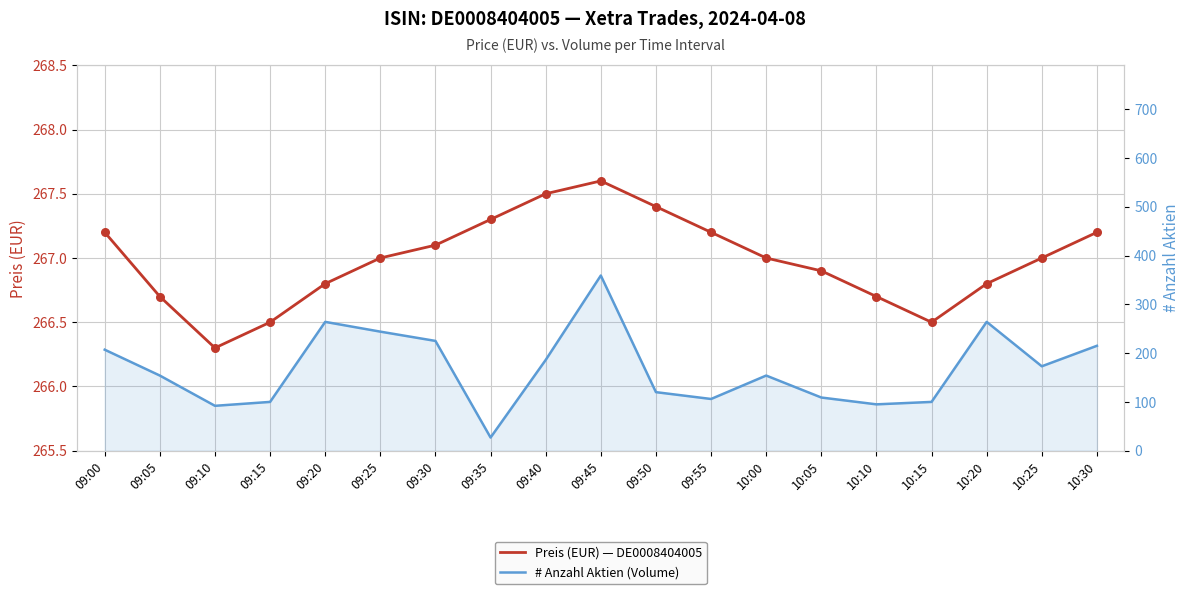

Which series has the widest spread of Y values?

# Anzahl Aktien (Volume)